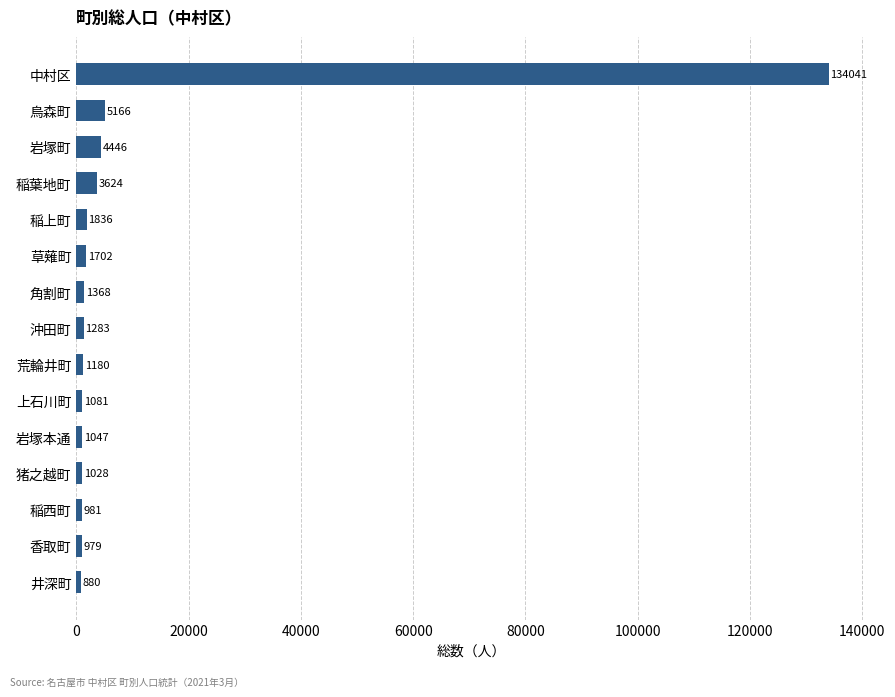

What is the difference between the maximum and second lowest values?

133062